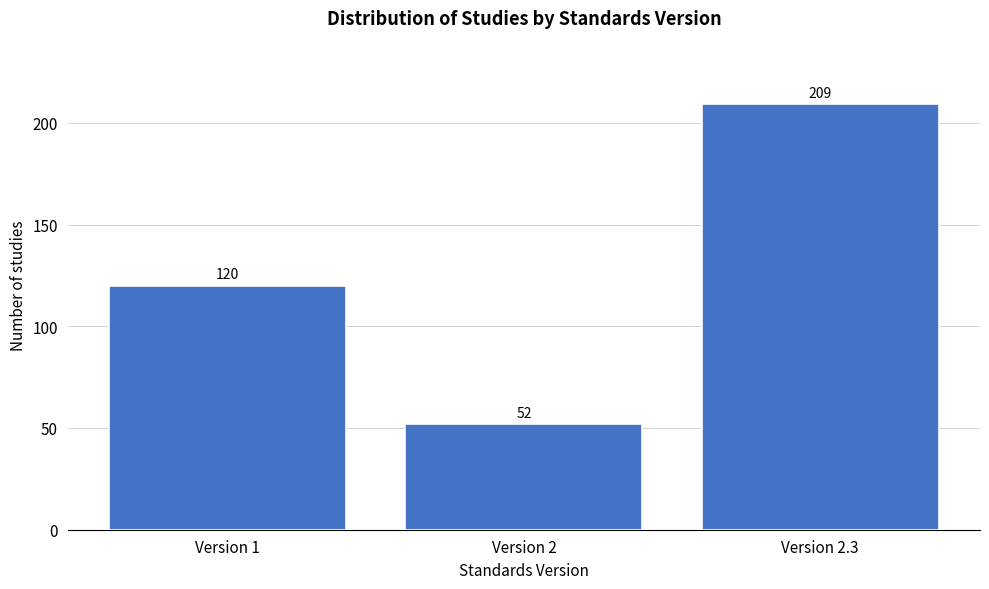

Reading right to left, list all the values displayed in this chart.

209	52	120